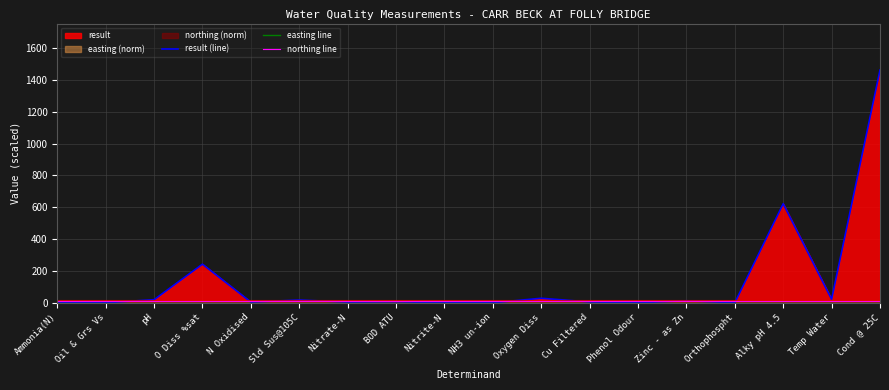

True or false: easting line has a value of 14.0 at Ammonia(N).

False